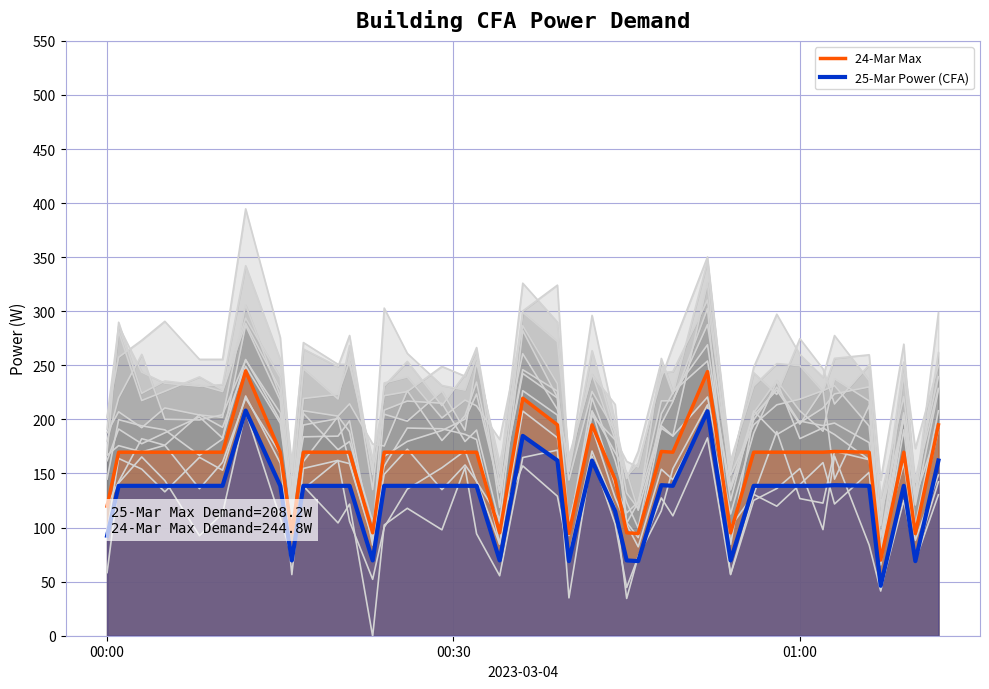

What is the lowest value of the 25-Mar Power (CFA) series?

46.2